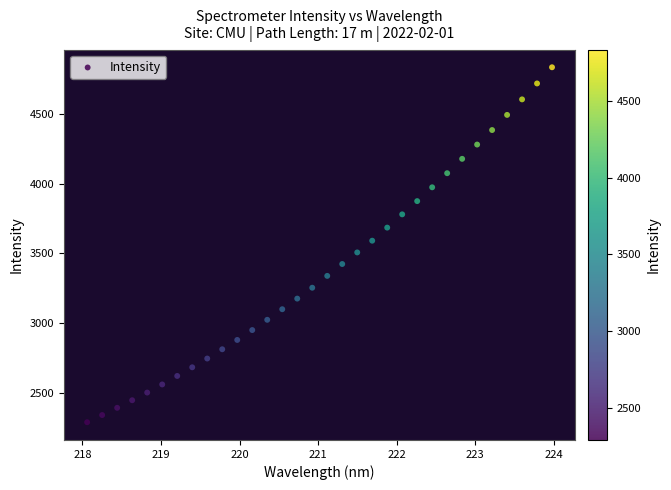

What is the range of X values (max minus min)?

5.9